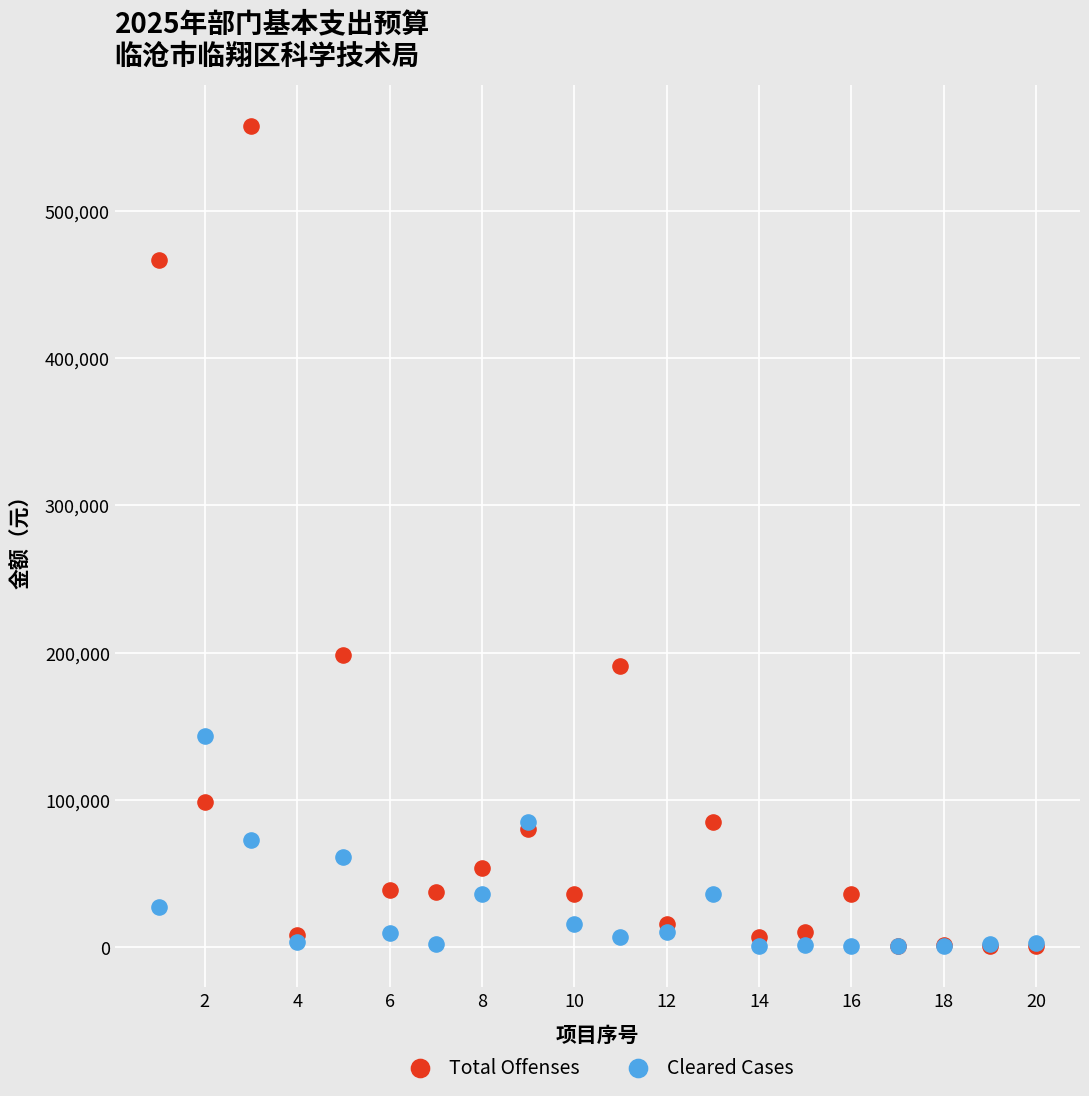

Across all series, what Y value is closest to 279229?

198240.0